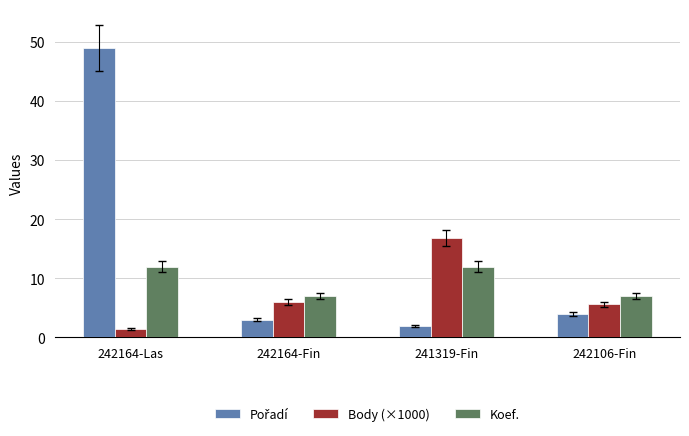

Does the chart contain any negative values?

No